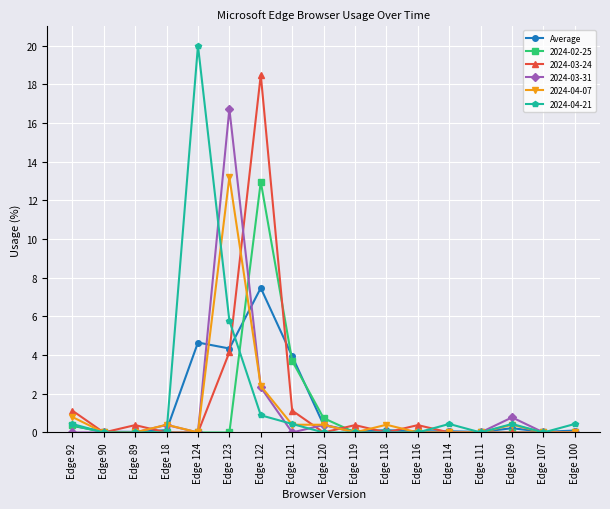

Which series has the widest spread of values?

2024-04-21